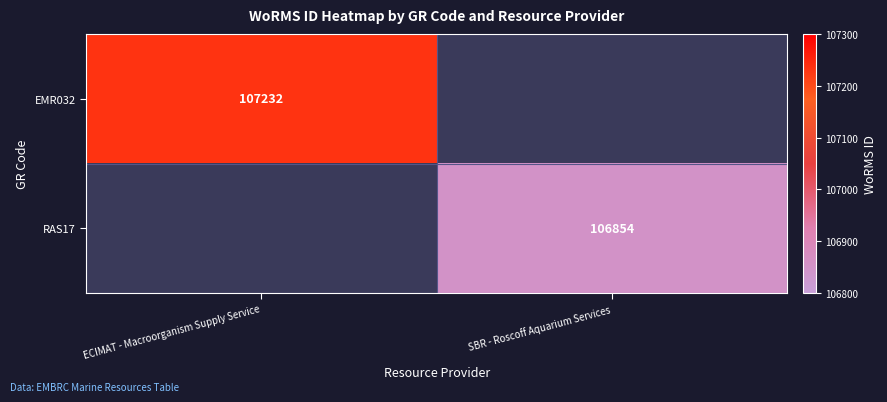

The RAS17 series shows 61982 at SBR - Roscoff Aquarium Services. True or false?

False